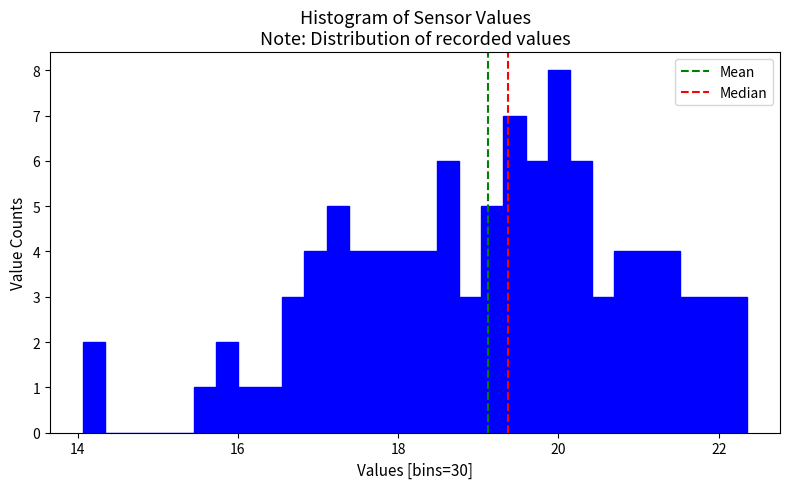

Around what value on the x-axis is the tallest bar? Give the approximate position of its centre, as read against the axis.

20.0